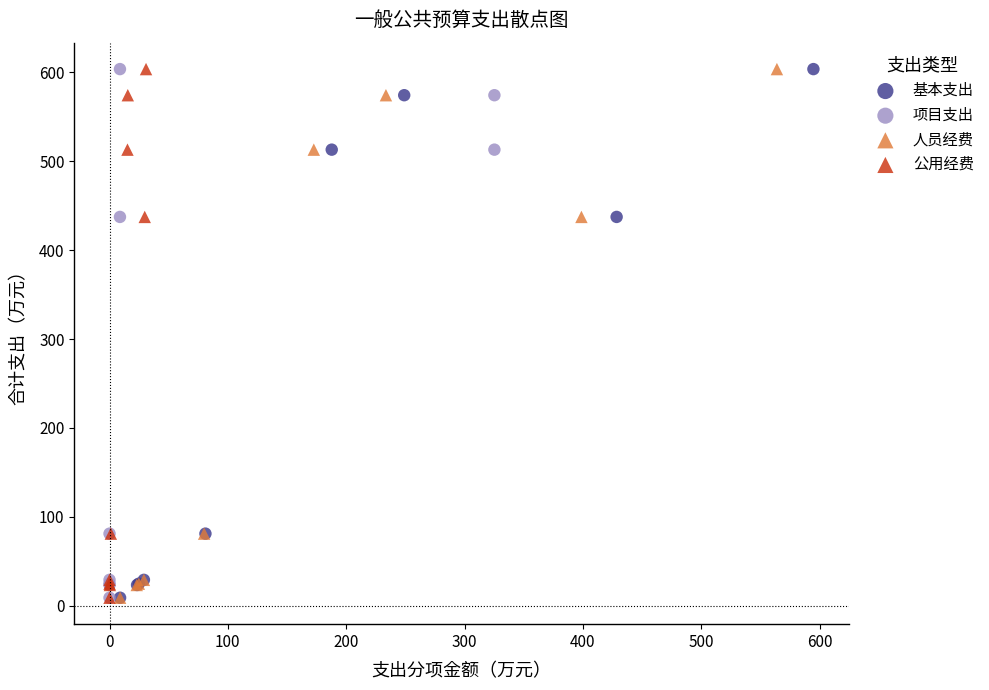

What are all the series names shown in the legend?

基本支出, 项目支出, 人员经费, 公用经费